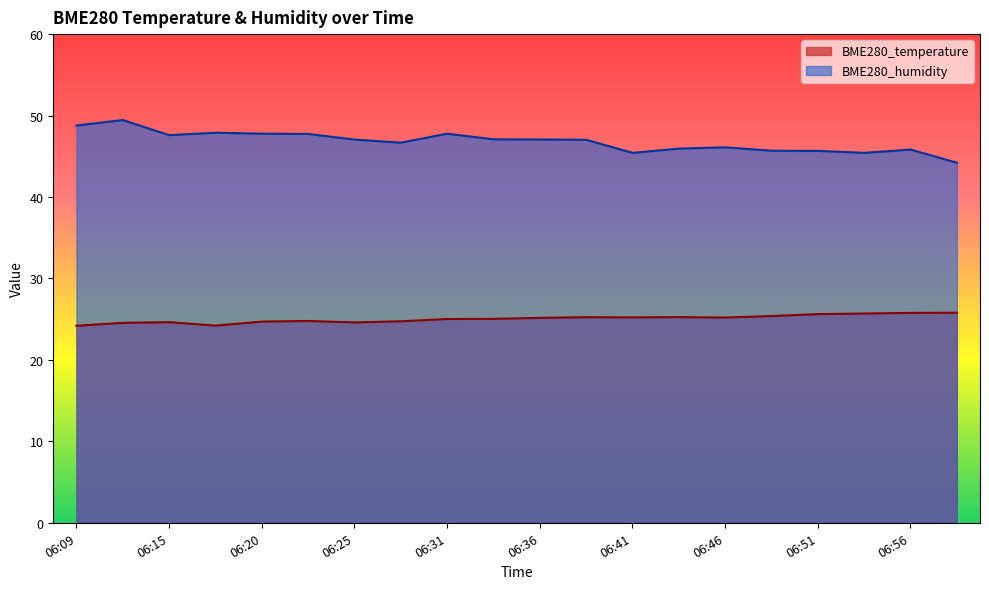

How many series are shown in this chart?

2